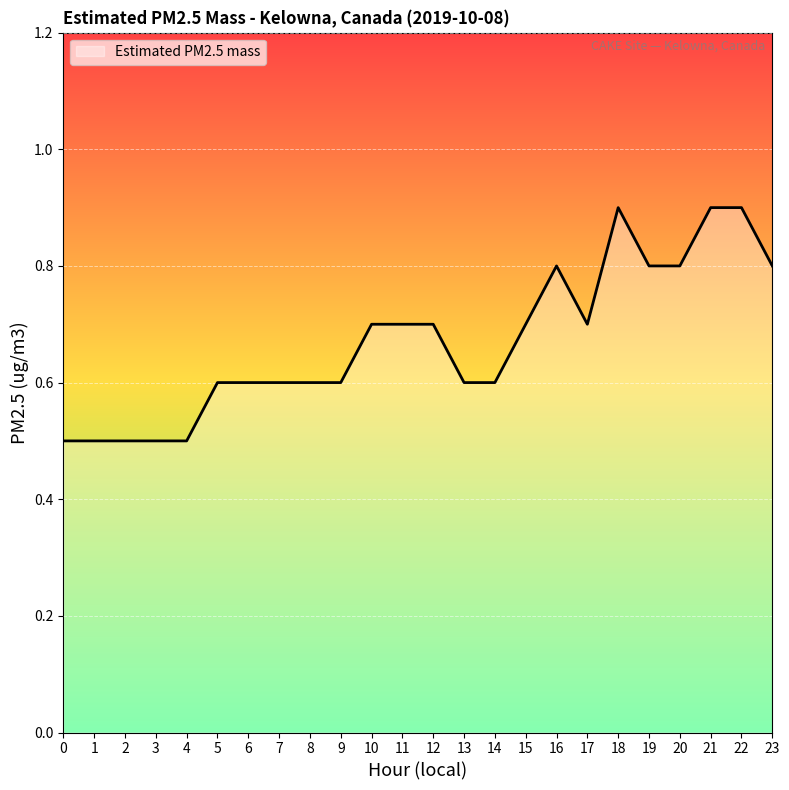

Between 10 and 3, which is larger?

10